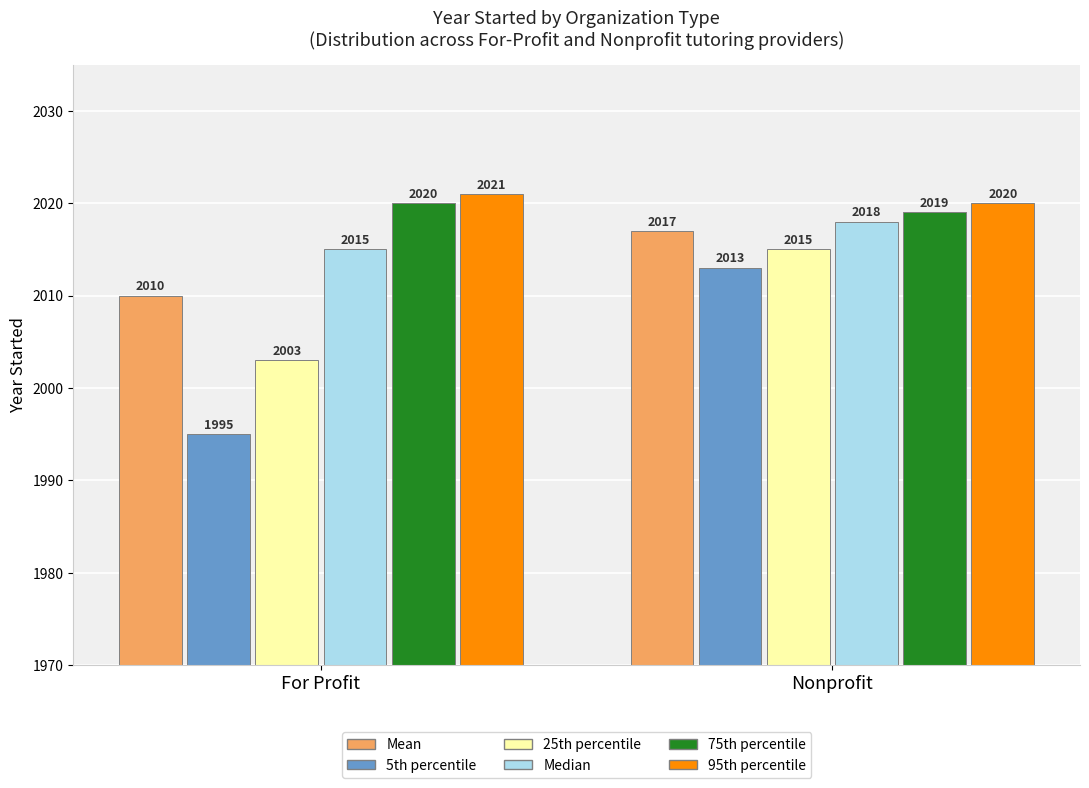

Reading right to left, what are all the values shown in this chart?

Mean: 2017	2010
5th percentile: 2013	1995
25th percentile: 2015	2003
Median: 2018	2015
75th percentile: 2019	2020
95th percentile: 2020	2021